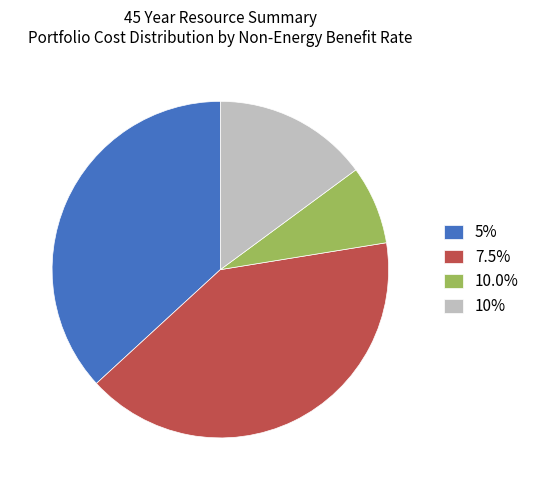

Approximately how many times larger is the value at 10% compared to 10.0%?

2.0